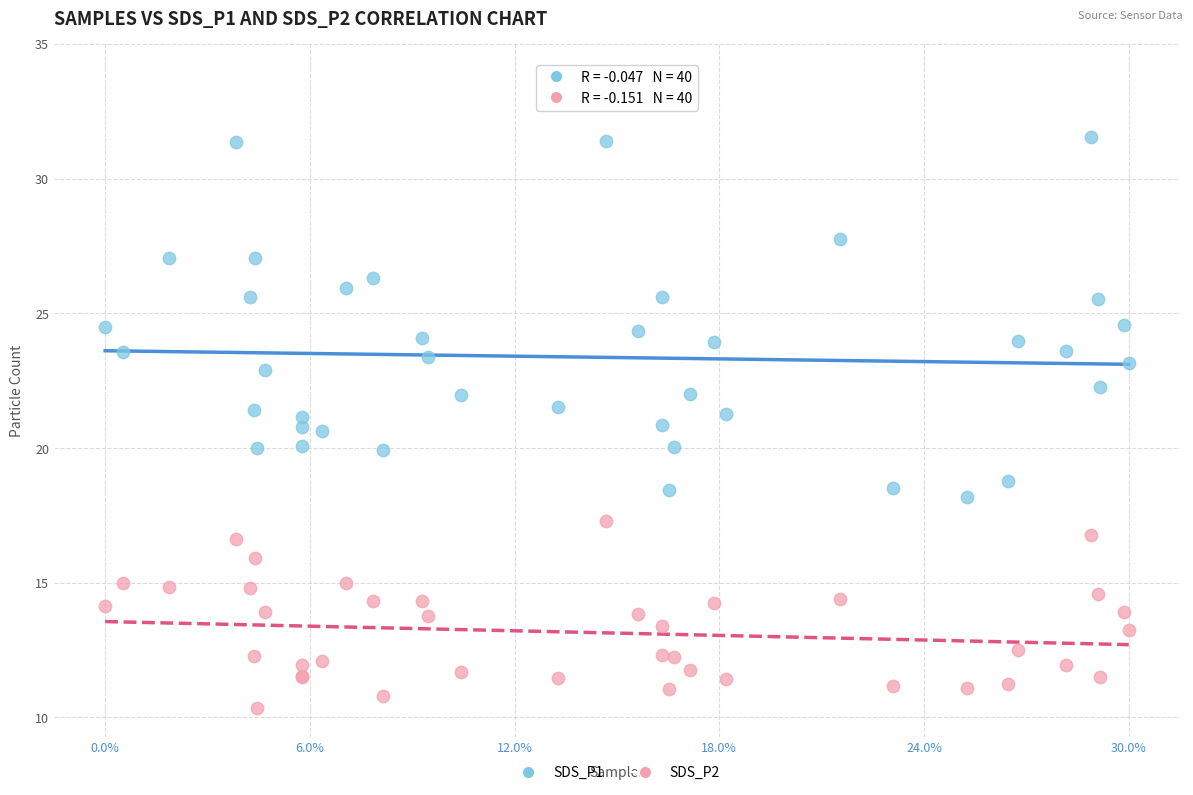

Which series contains the highest Y value?

SDS_P1